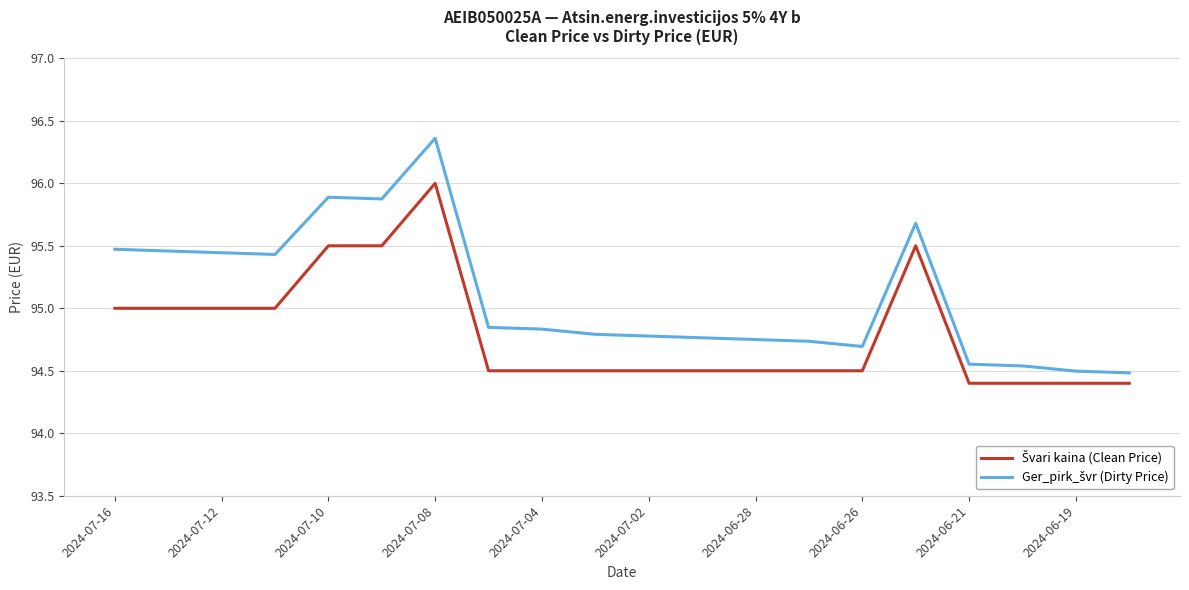

Is this an area chart (filled region under the line)?

No